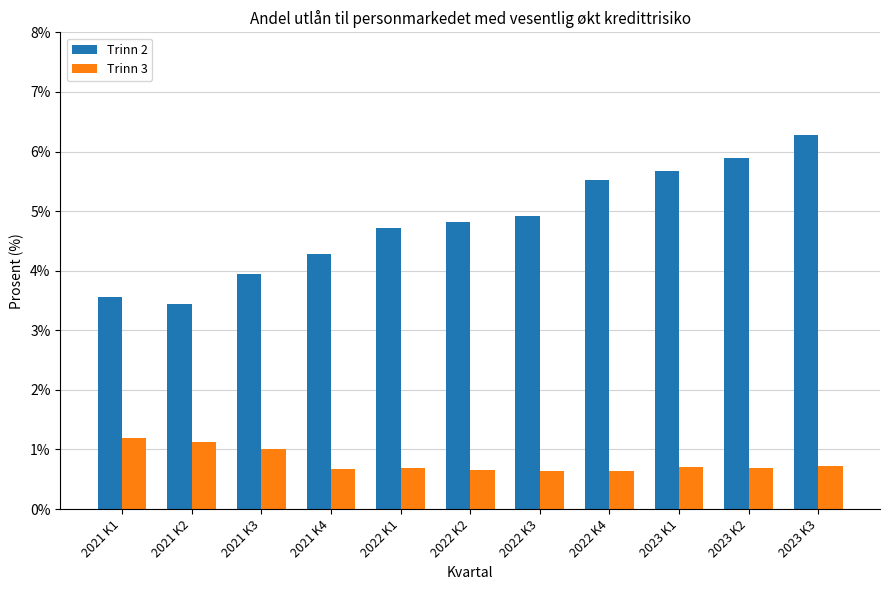

Rank the series by their maximum value, from lowest to highest.

Trinn 3, Trinn 2